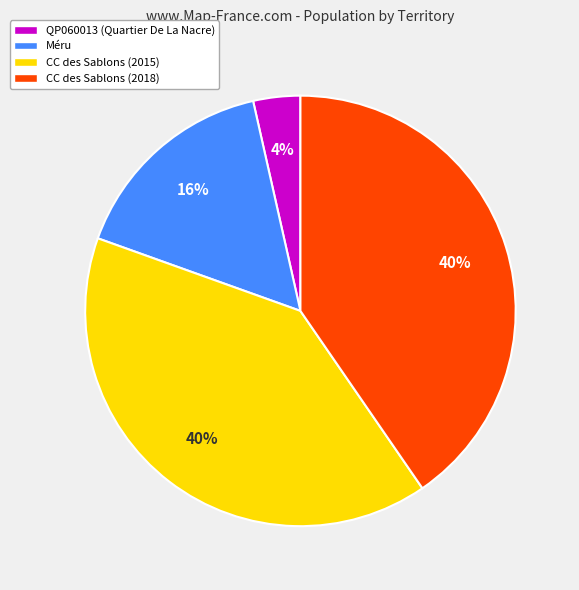

How many slices are in this pie chart?

4